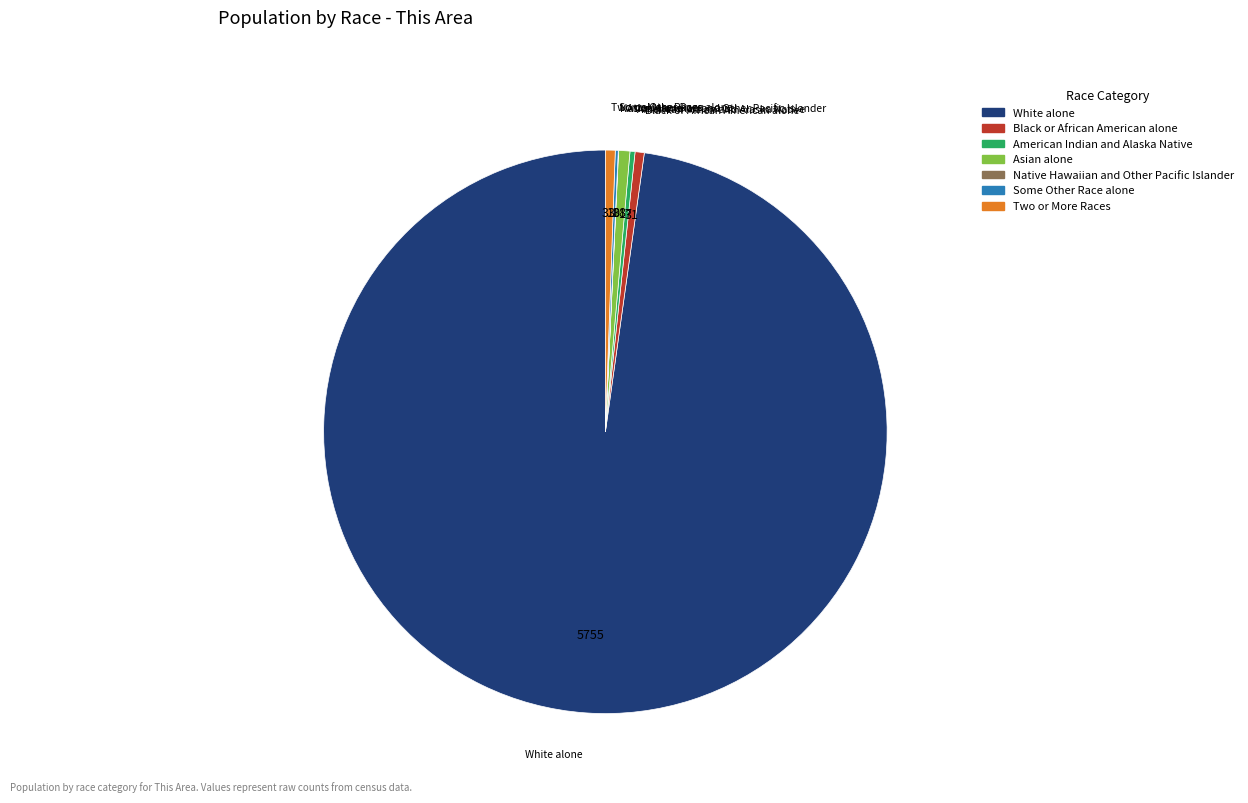

The White alone slice represents 98% of the pie. True or false?

True